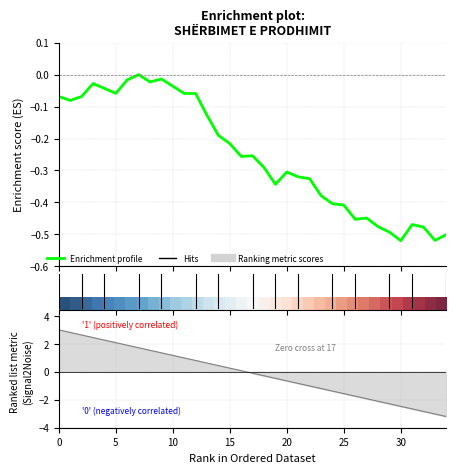

How many categories are shown in the chart?

35